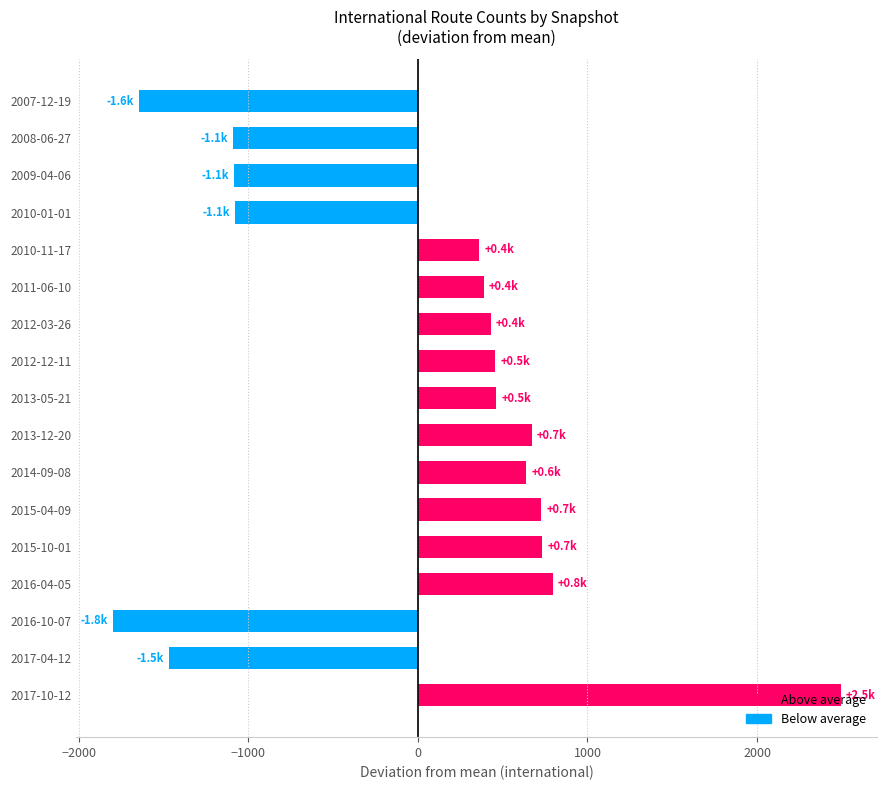

Is it true that the value at 2007-12-19 is -1643.9?

True